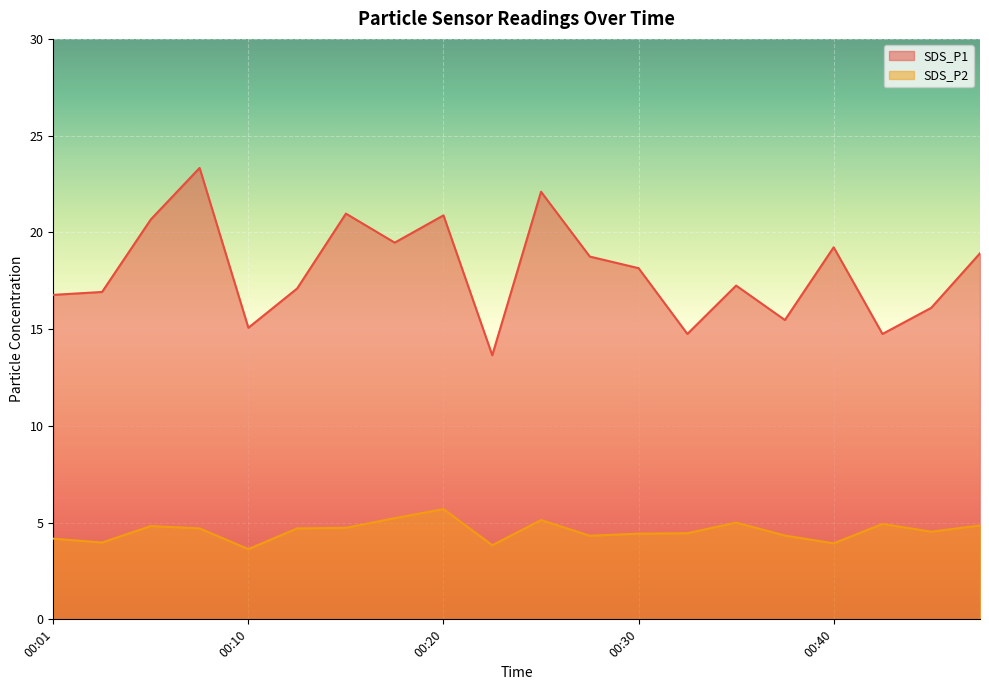

The value of SDS_P2 at 00:23 is 1.8. True or false?

False